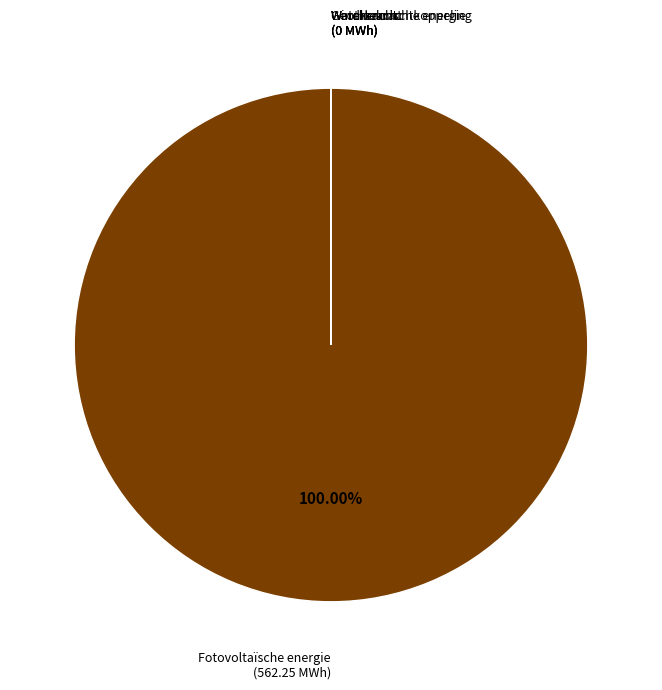

Does any single category account for the majority?

Yes